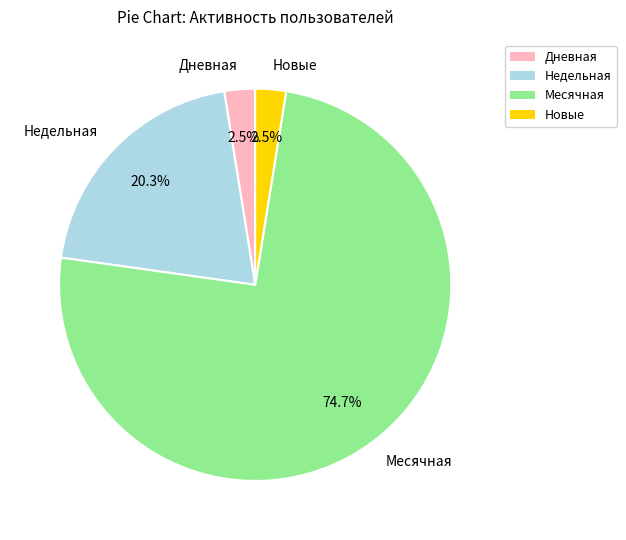

How many slices are in this pie chart?

4